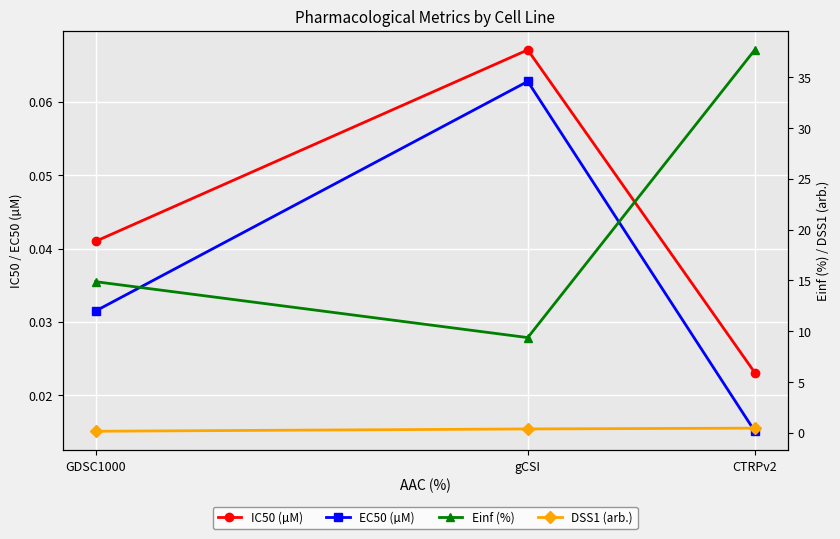

What position from the right is CTRPv2?

1